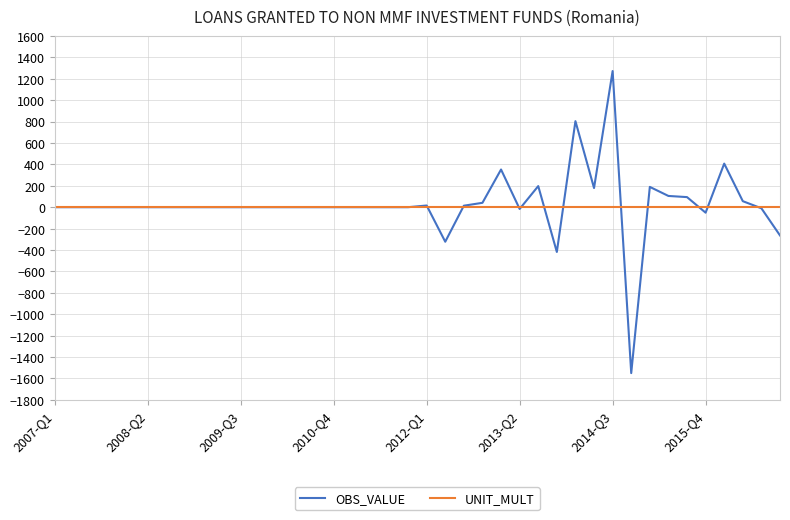

Rank the series by their maximum value, from highest to lowest.

OBS_VALUE, UNIT_MULT